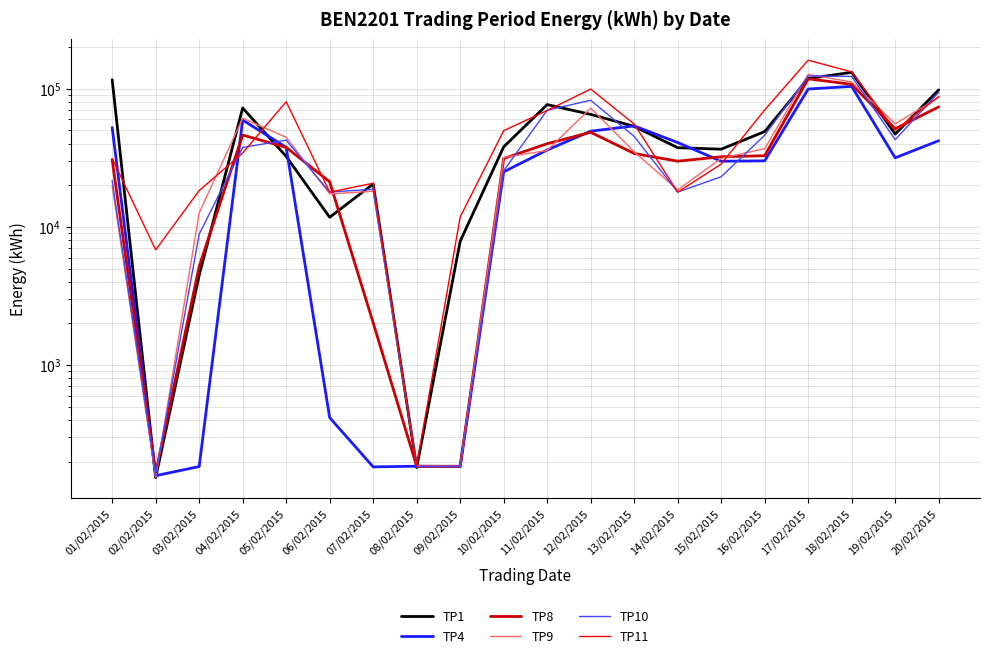

Which category has the highest value across all series?

17/02/2015